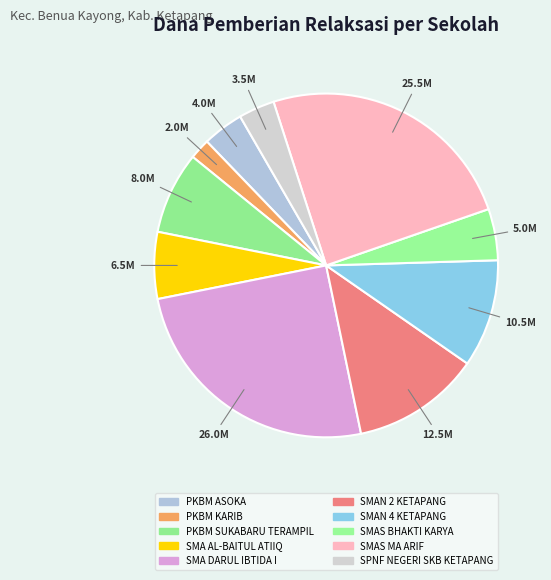

How many slices are in this pie chart?

10